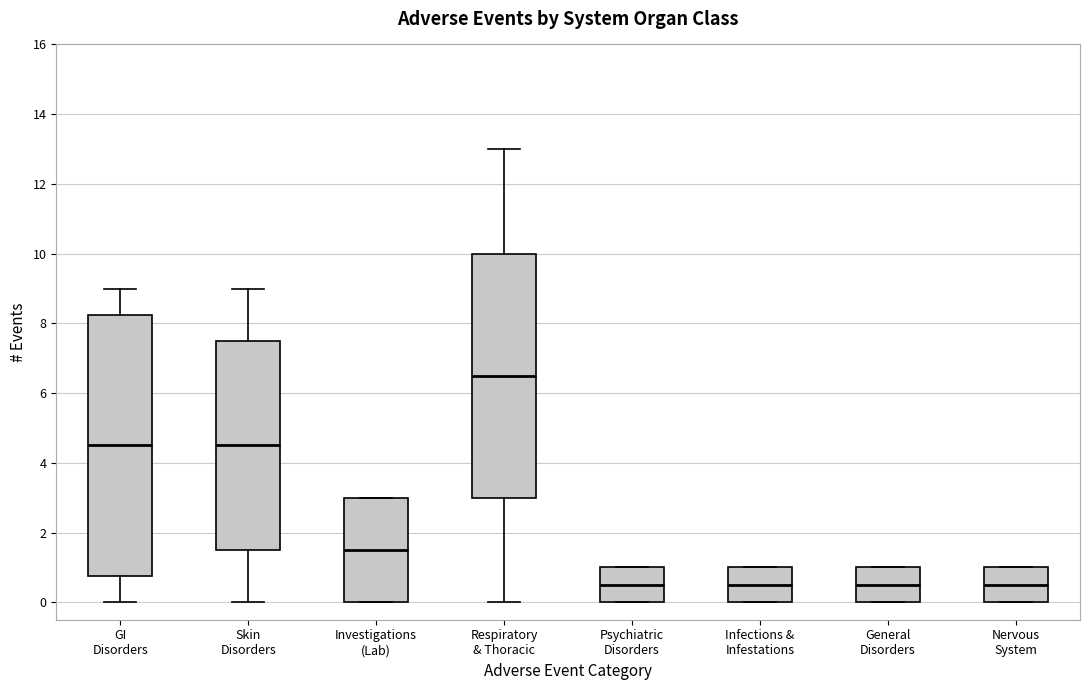

Comparing the boxes themselves (not the whiskers), which one is the tallest?

GI Disorders